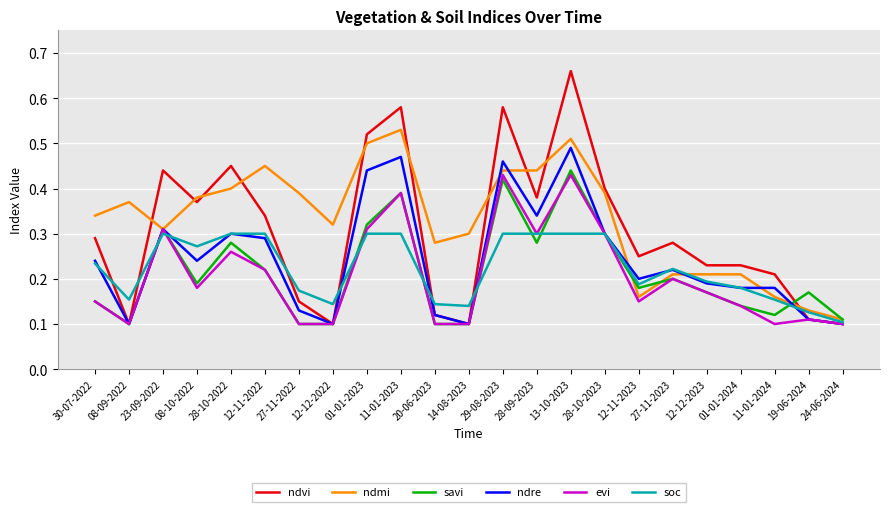

Which series has the widest spread of values?

ndvi